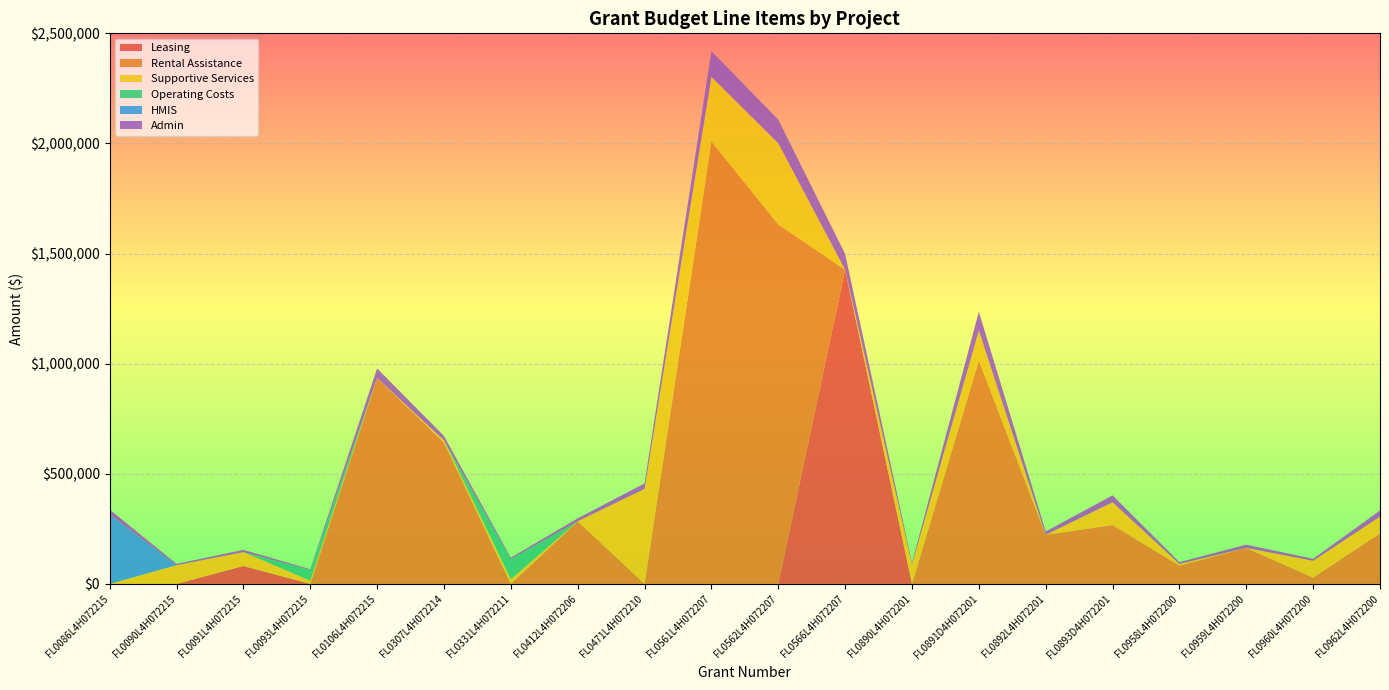

Reading left to right, extract all data points from this chart.

Leasing: 0	0	81360	0	0	0	0	0	0	0	0	1426600	0	0	0	0	0	0	0	0
Rental Assistance: 0	0	0	0	935172	641904	0	284256	0	2008464	1632312	0	0	1014840	222660	267192	82944	163284	28668	229344
Supportive Services: 0	85050	62987	15000	0	10000	21000	0	431400	294116	368683	0	88578	135000	0	103467	7800	0	76250	76250
Operating Costs: 0	0	0	48439	0	0	92026	0	0	0	0	0	0	0	0	0	0	0	0	0
HMIS: 315485	0	0	0	0	0	0	0	0	0	0	0	0	0	0	0	0	0	0	0
Admin: 22080	5953	10102	3266	43341	19855	5936	13327	24724	116563	107062	71583	7182	86165	15390	31381	8167	14696	9264	27503